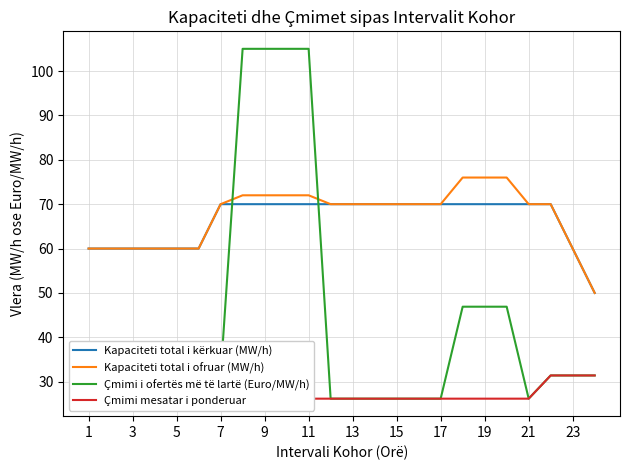

What is the highest value of the Çmimi i ofertës më të lartë (Euro/MW/h) series?

105.0